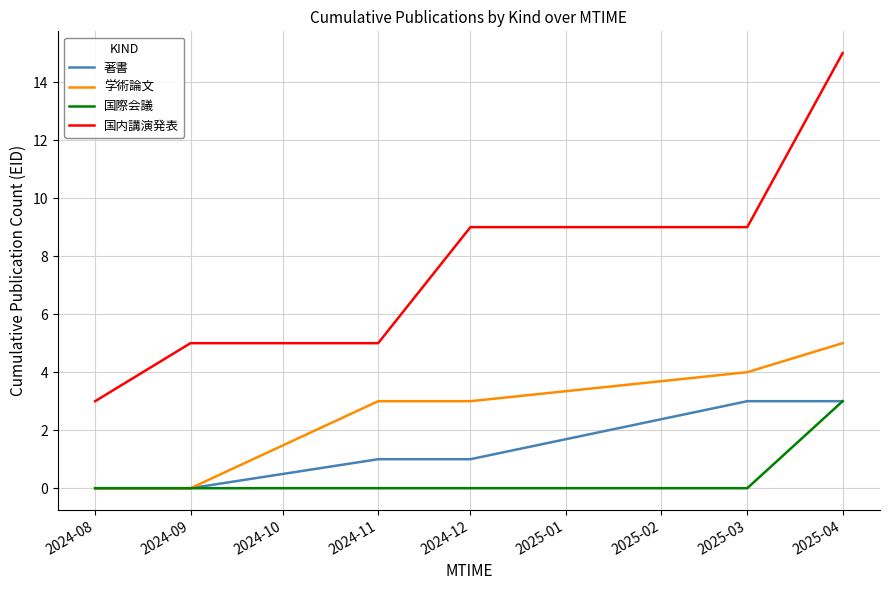

Which category has the highest value in the 学術論文 series?

2025-04